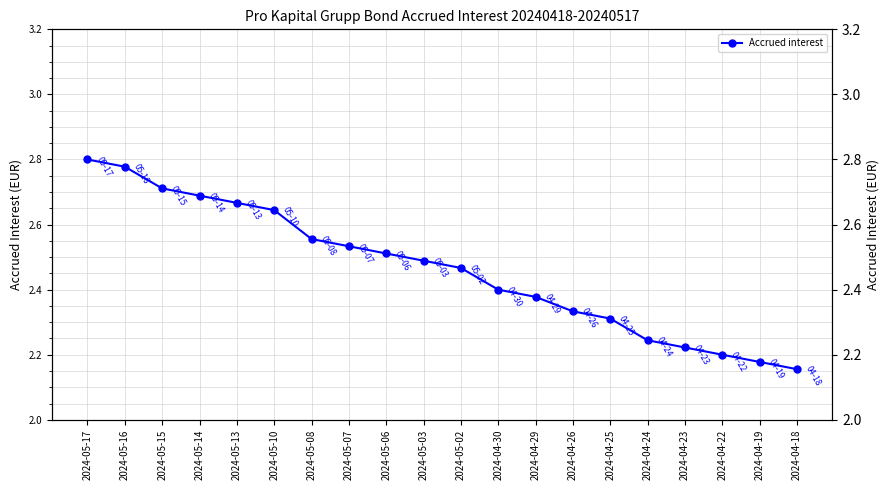

The value at 2024-04-22 is 2.2. True or false?

True